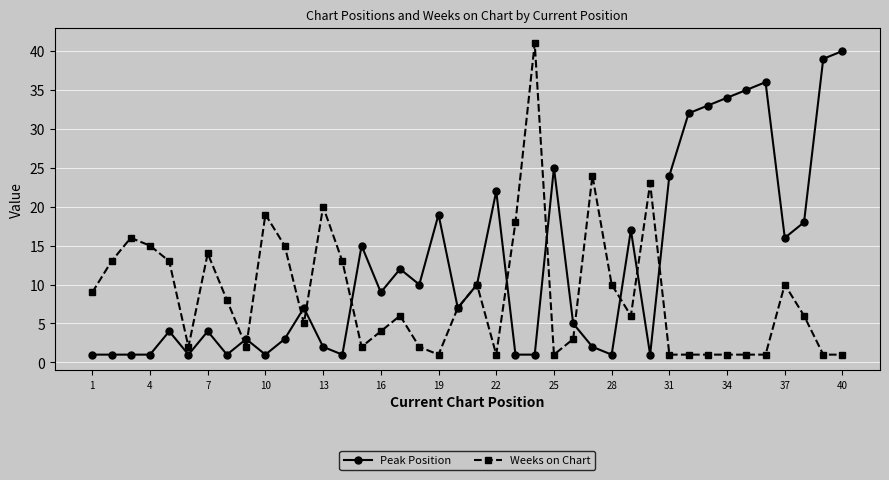

Which series has the largest total across all categories?

Peak Position